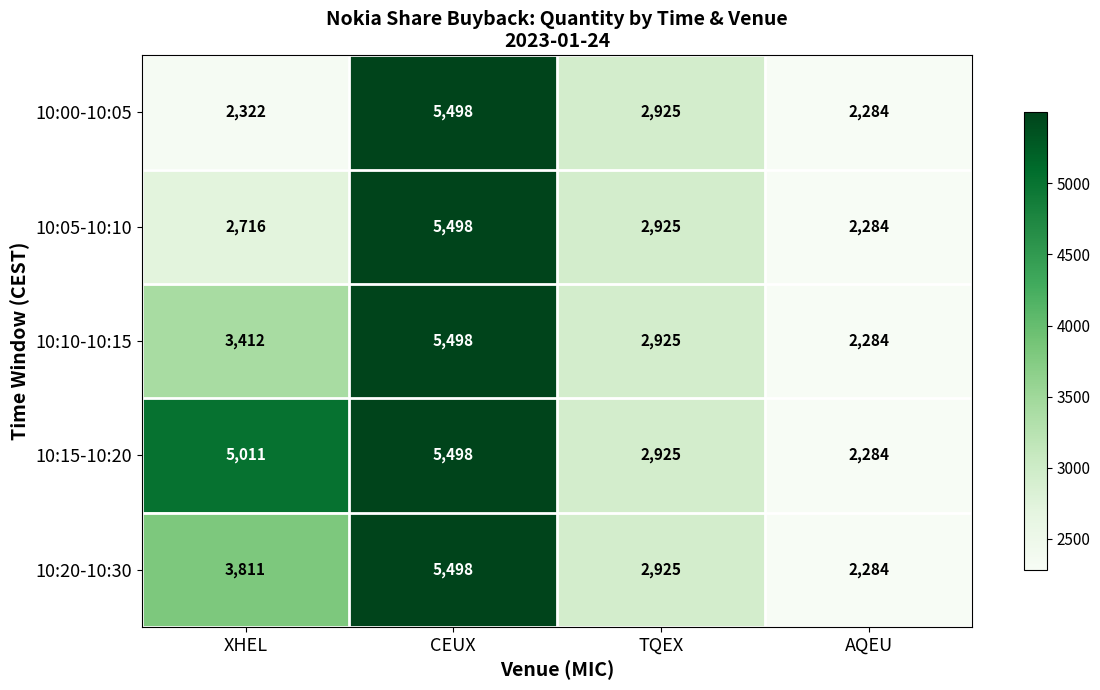

The 10:20-10:30 series shows 8453 at CEUX. True or false?

False